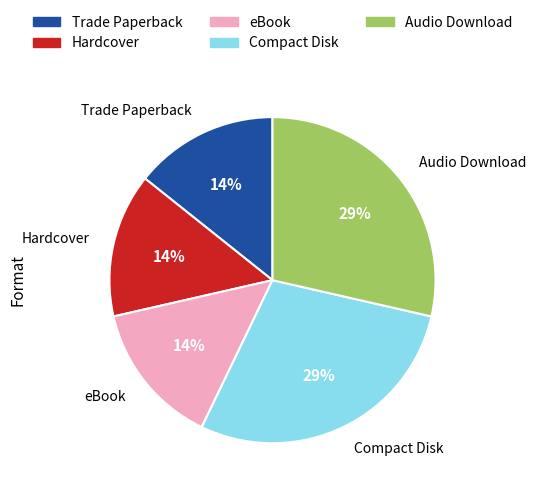

Does Compact Disk represent more than half of the total?

No